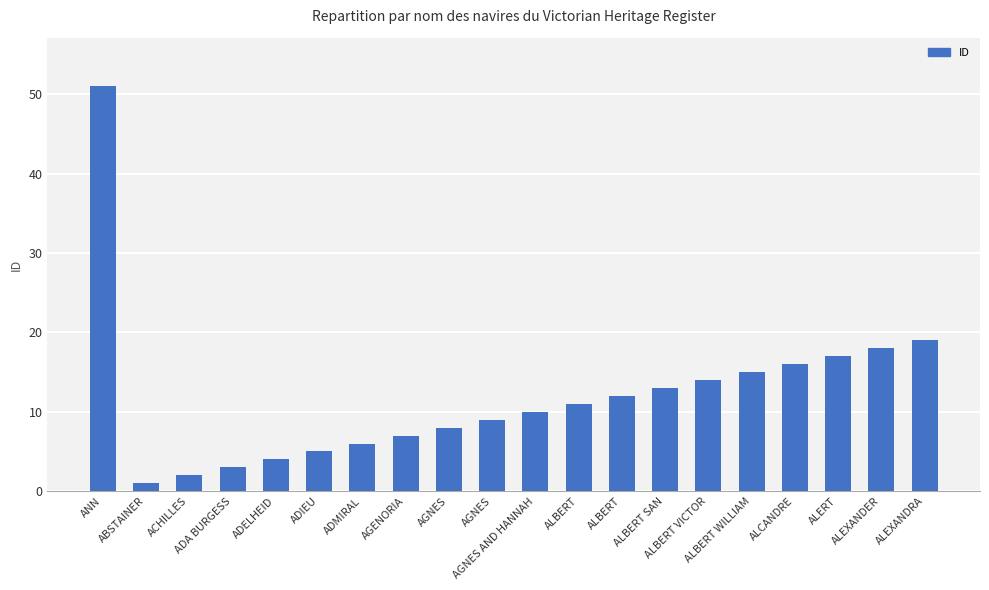

Which category has the lowest value across all series?

ABSTAINER